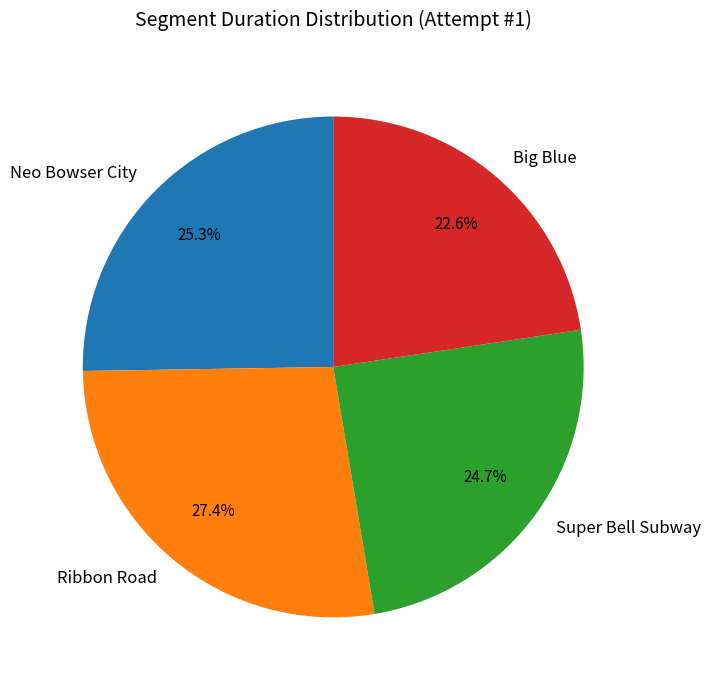

What is the smallest slice in the pie chart?

Big Blue